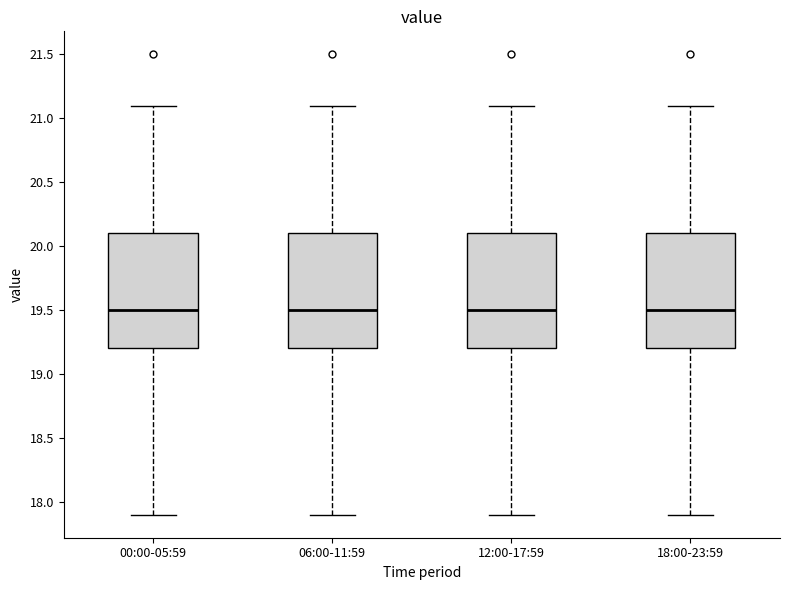

Where does the upper whisker of the box for 06:00-11:59 end on the y-axis? The values are not printed on the chart, so give them approximately, as read against the axis.

21.1